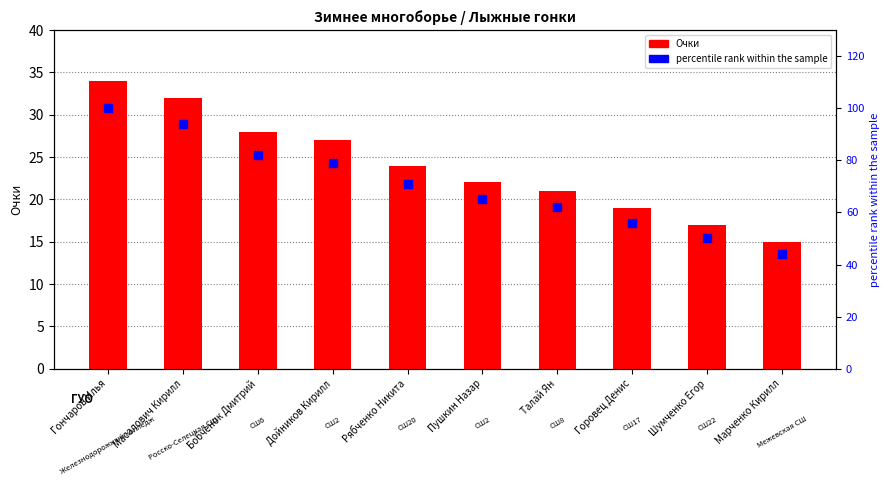

What is the total value across all series at Шумченко Егор?

67